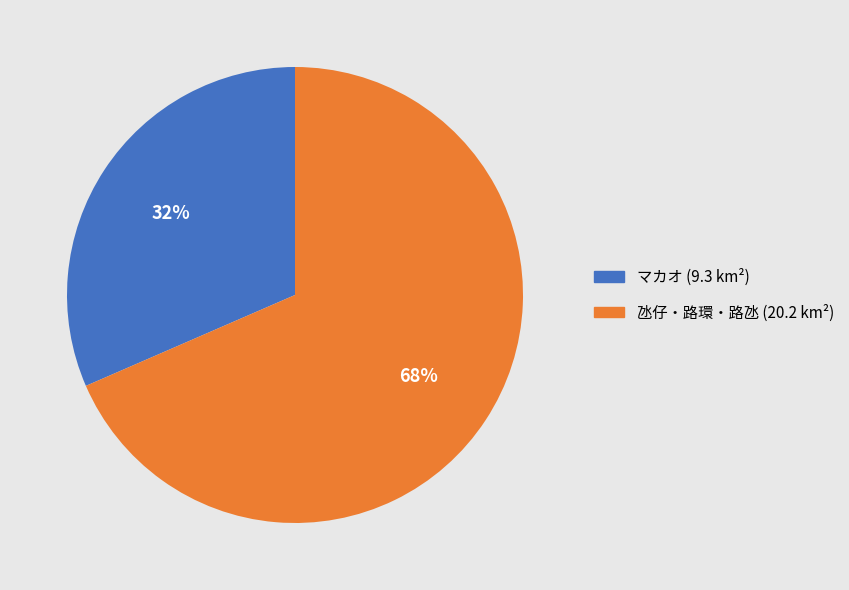

Rank the categories by value from lowest to highest.

マカオ (9.3 km²), 氹仔・路環・路氹 (20.2 km²)